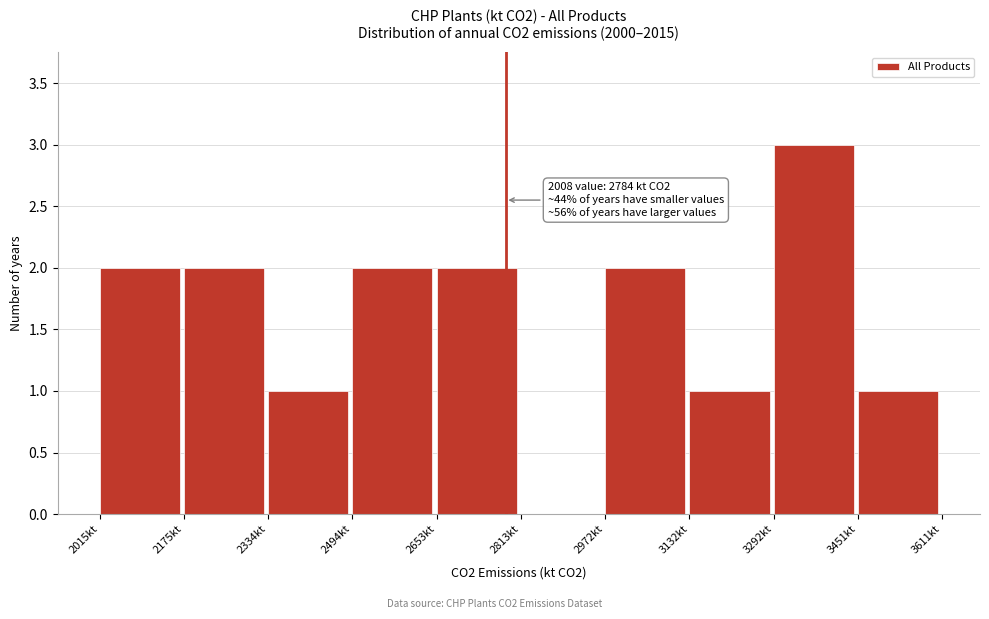

Which range on the x-axis has the tallest bar?

3300 to 3460